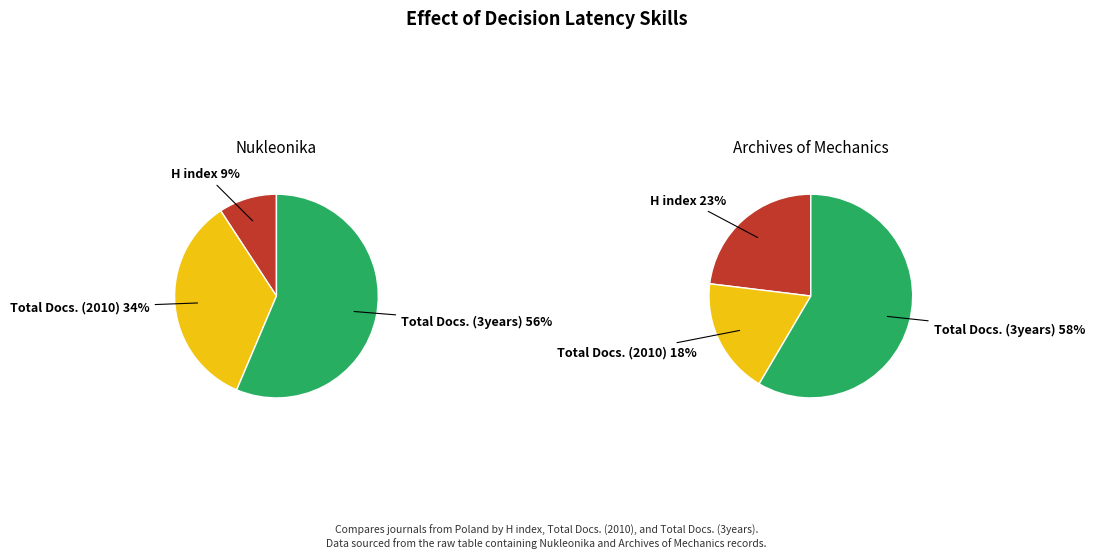

What is the spread (max minus min) of values at Total Docs. (3years)?

83